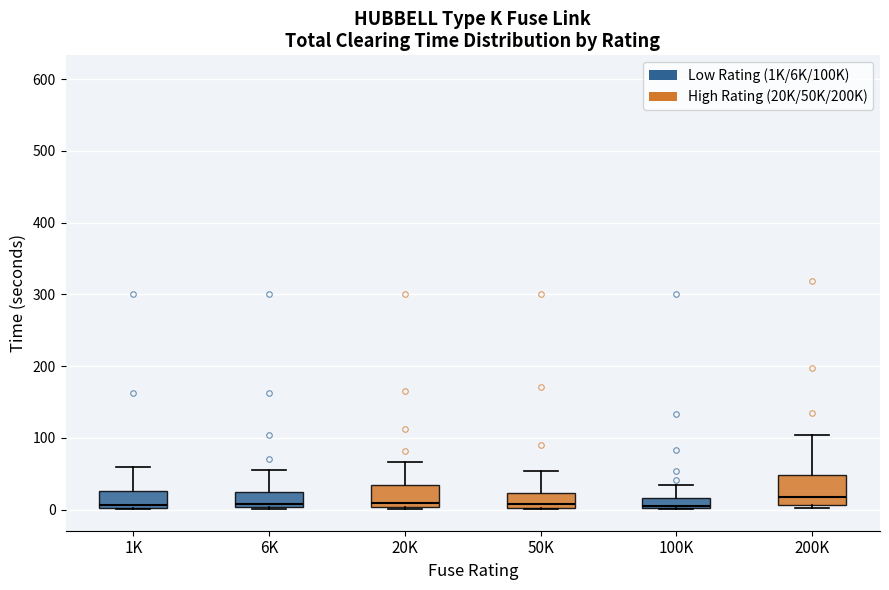

Where is the upper edge of the box for 6K on the y-axis? The values are not printed on the chart, so give them approximately, as read against the axis.

20